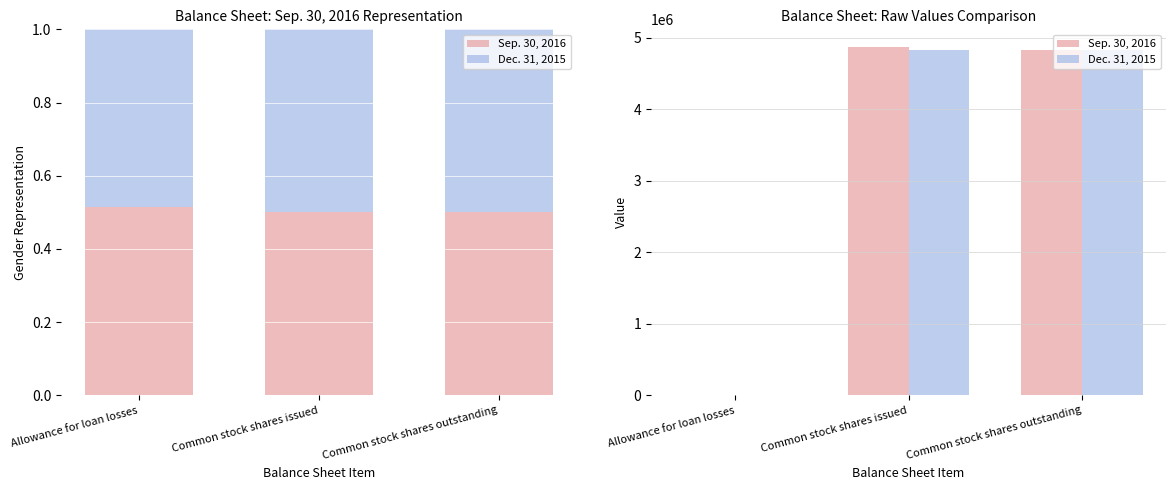

Which series has the largest total across all categories?

Sep. 30, 2016